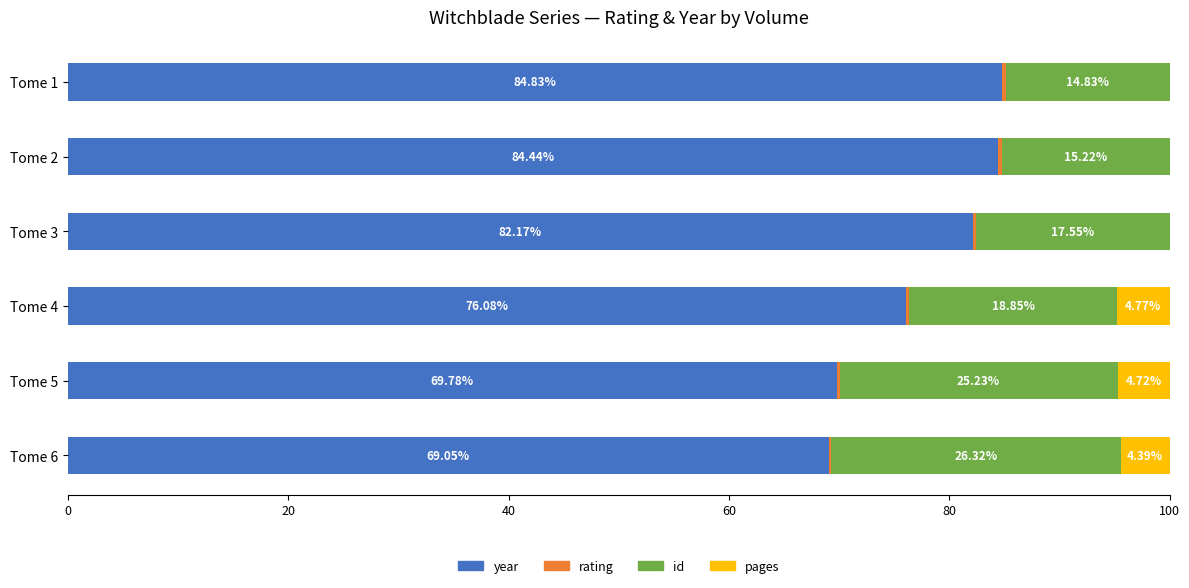

What is the total value across all series at Tome 3?

100.0